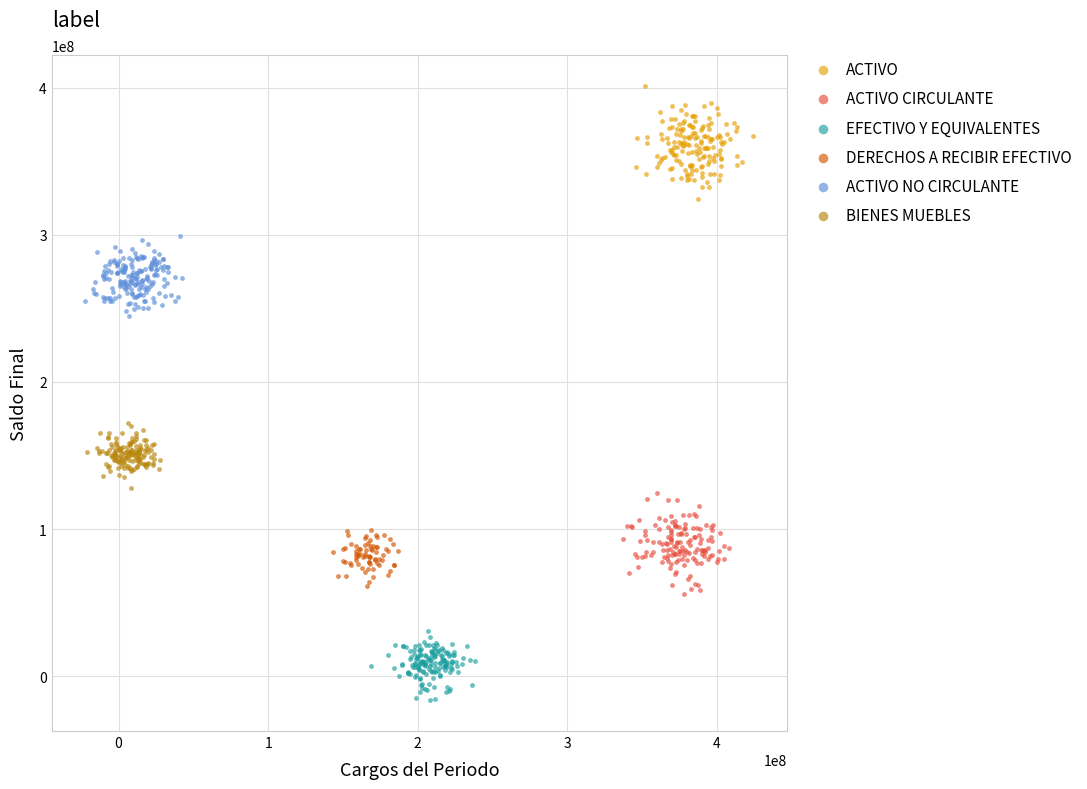

Which series reaches the minimum Y coordinate?

EFECTIVO Y EQUIVALENTES